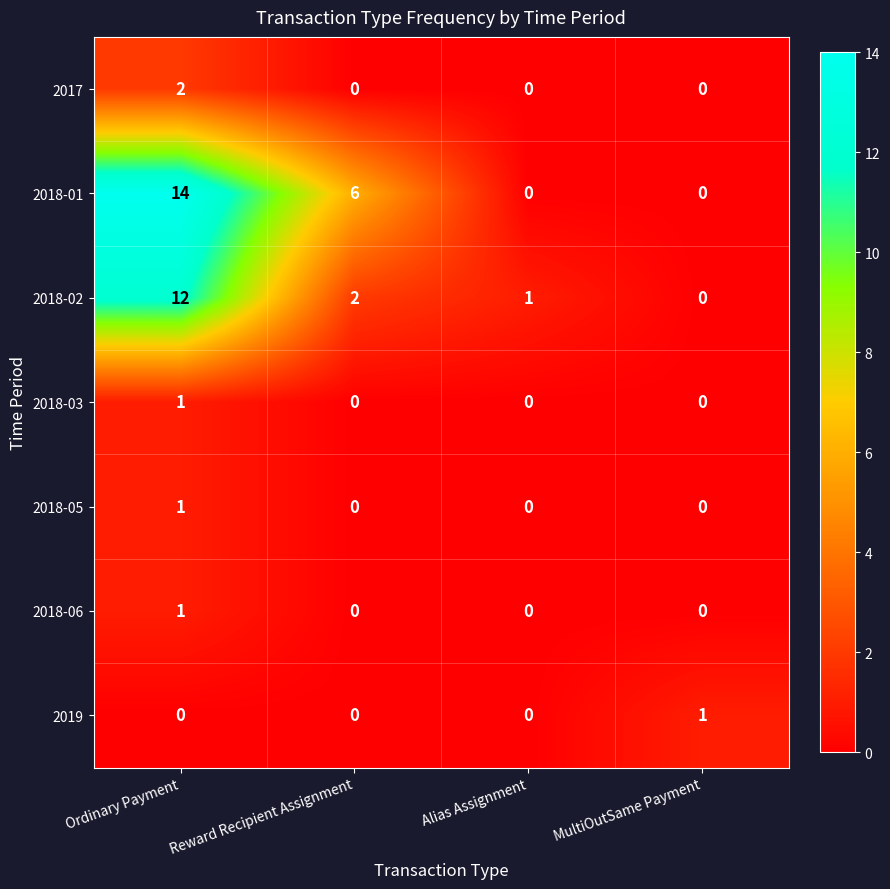

Count the 2017 values in the range 0 to 2.

4